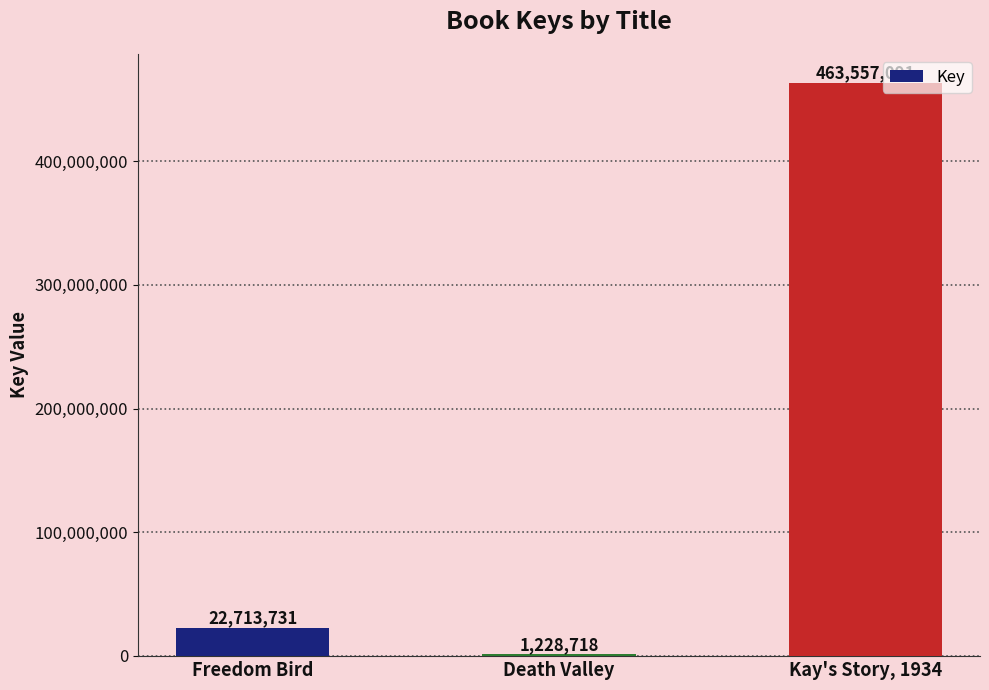

What is the sum of the values at Kay's Story, 1934 and Freedom Bird?

486270822